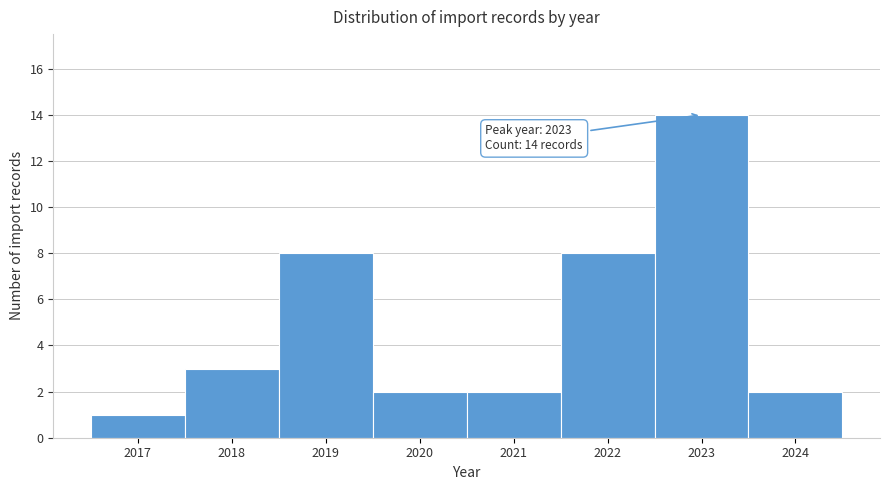

Reading left to right, transcribe all the data shown in this chart.

2017=1	2018=3	2019=8	2020=2	2021=2	2022=8	2023=14	2024=2